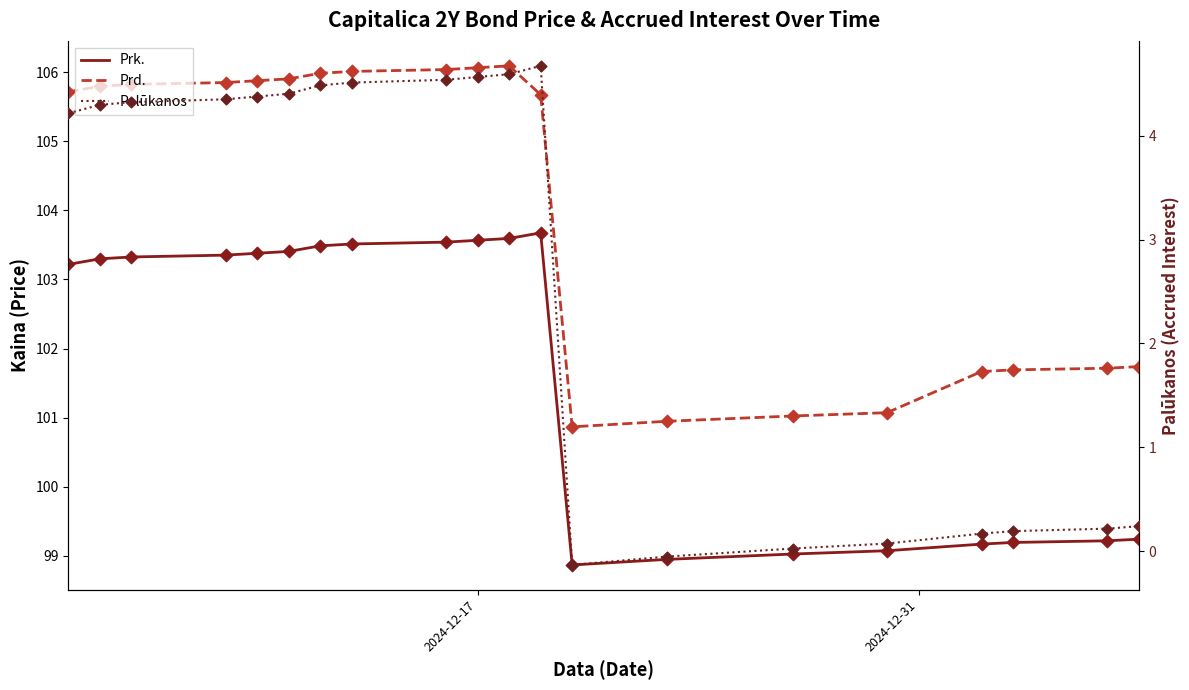

What are all the series names shown in the legend?

Prk., Prd., Palūkanos